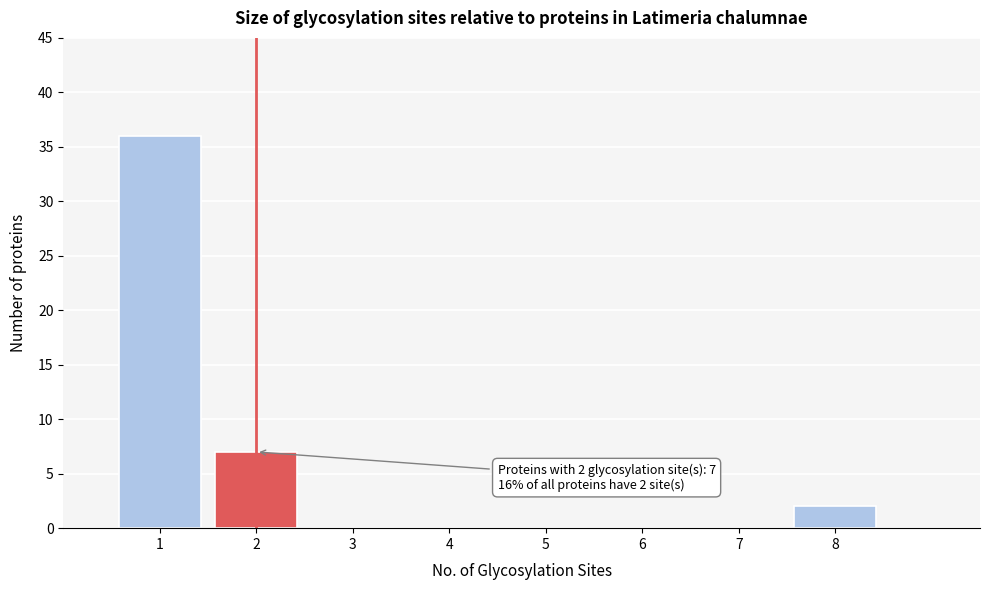

Which range on the x-axis has the tallest bar?

0.5 to 1.5